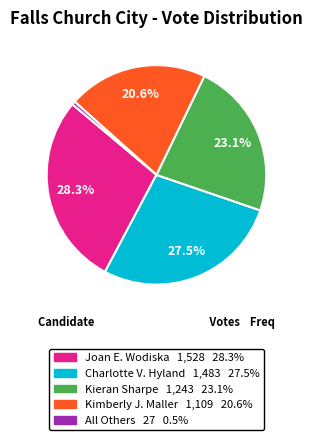

Rank the categories by value from lowest to highest.

All Others, Kimberly J. Maller, Kieran Sharpe, Charlotte V. Hyland, Joan E. Wodiska